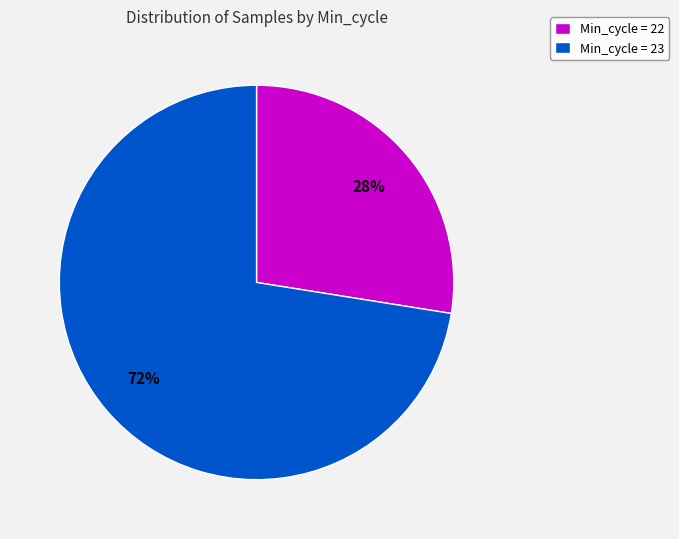

Does any single category account for the majority?

Yes